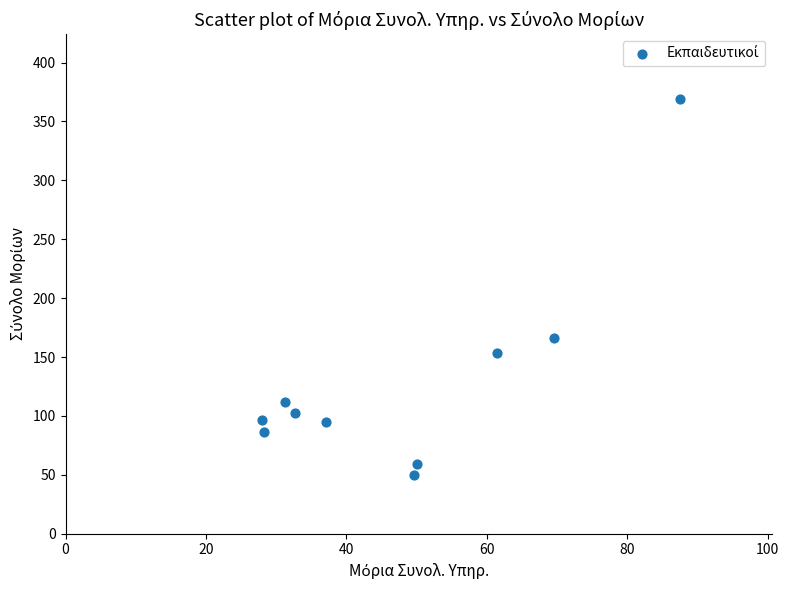

What is the average X value?

47.5